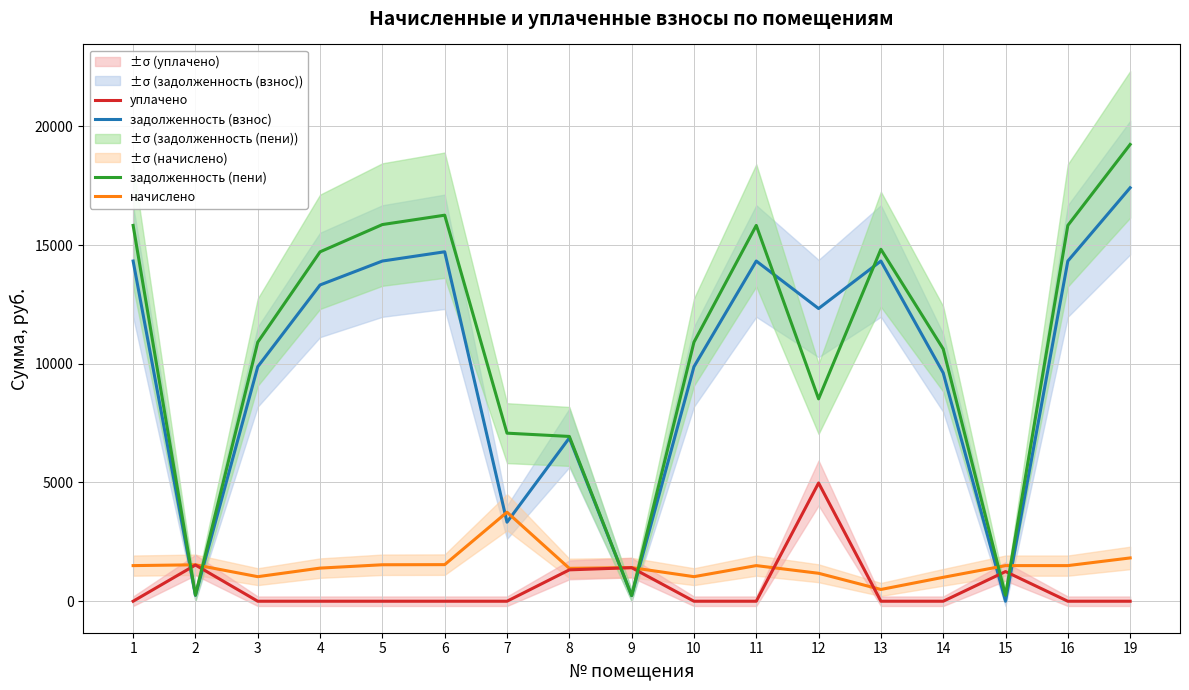

Which series has the widest spread of values?

задолженность (пени)